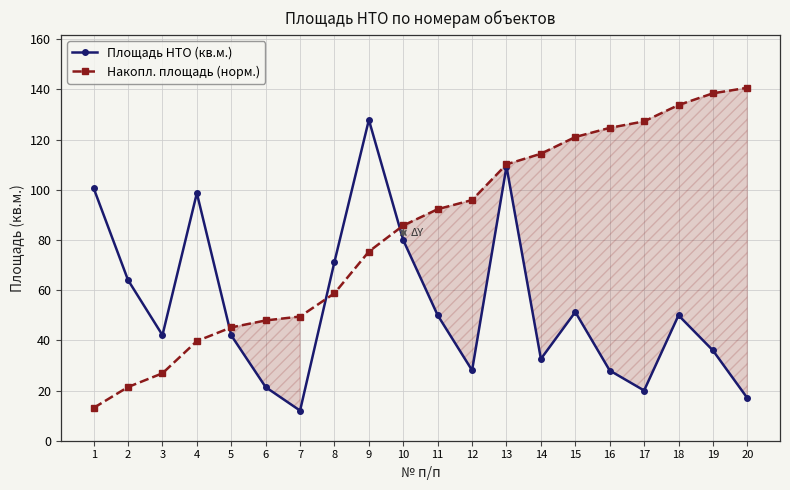

Is the value of Накопл. площадь (норм.) at 2 greater than the value of Площадь НТО (кв.м.) at 5?

No